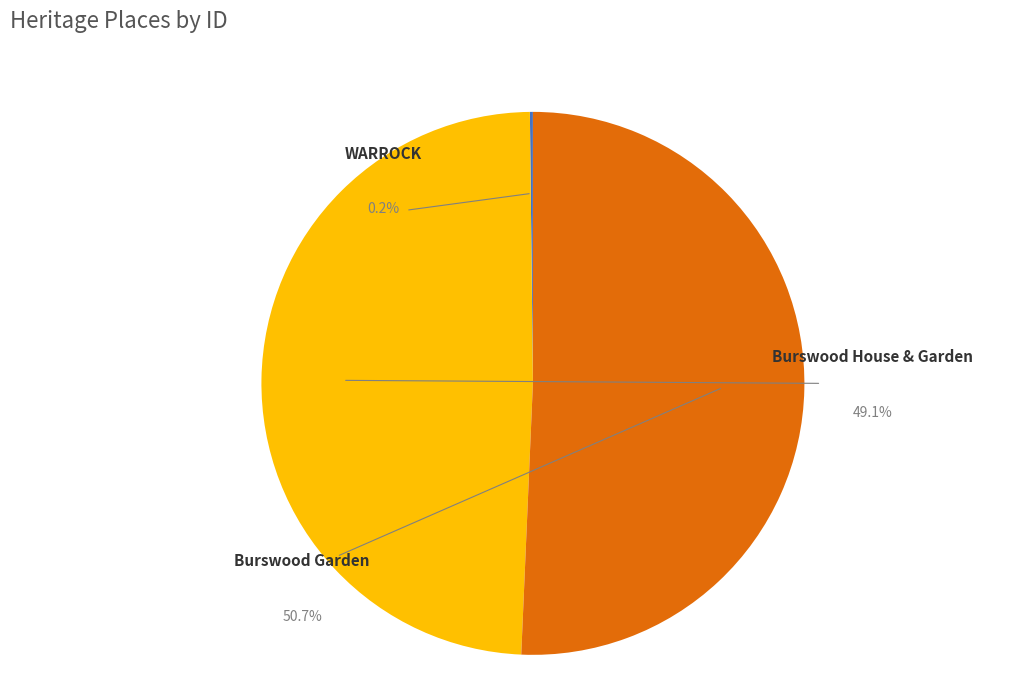

Which slice is the smallest?

WARROCK